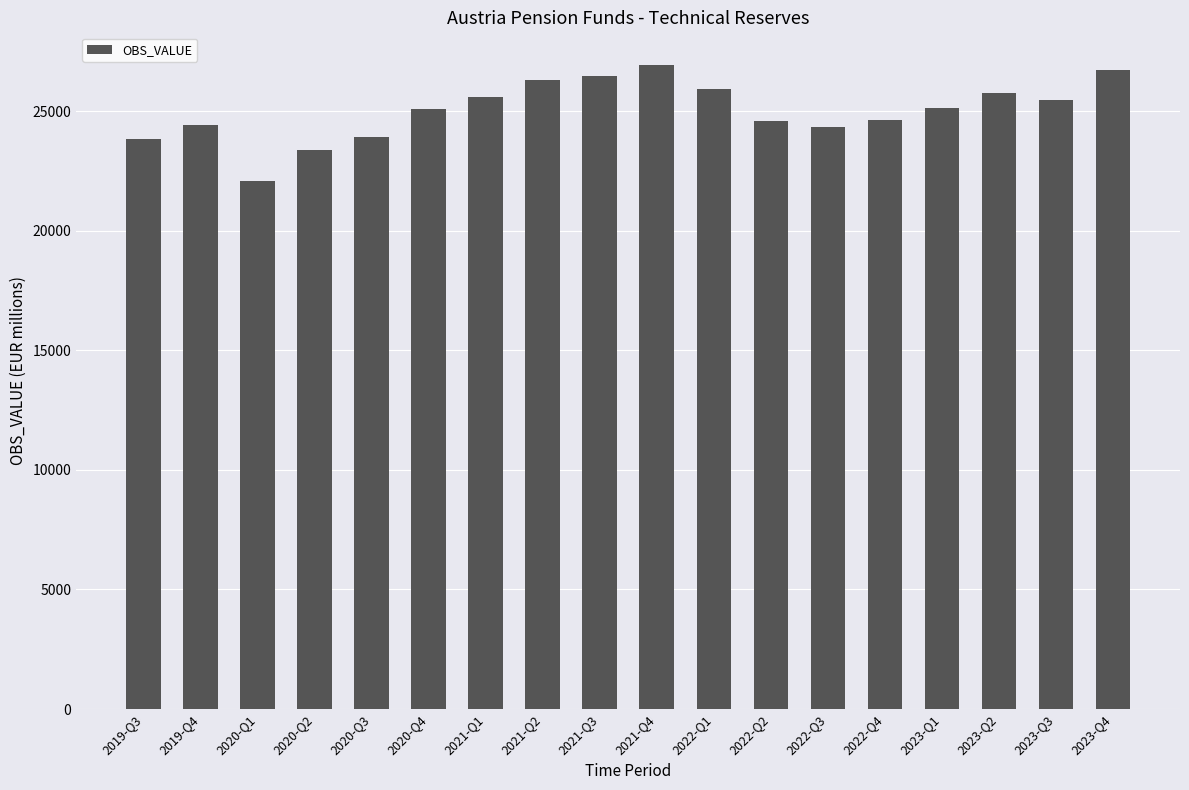

At which label does the data first exceed 25154?

2021-Q1